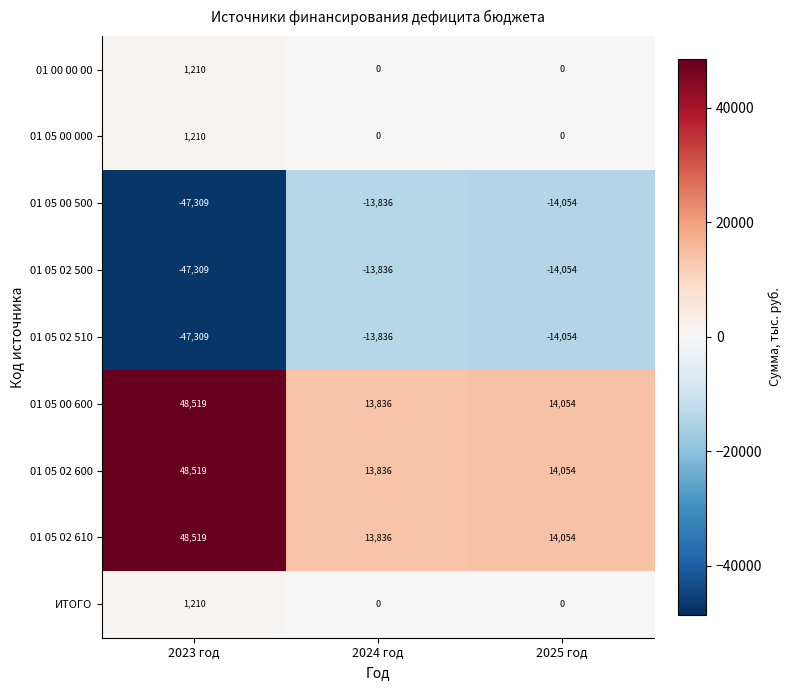

What is the spread (max minus min) of values at 2024 год?

27672